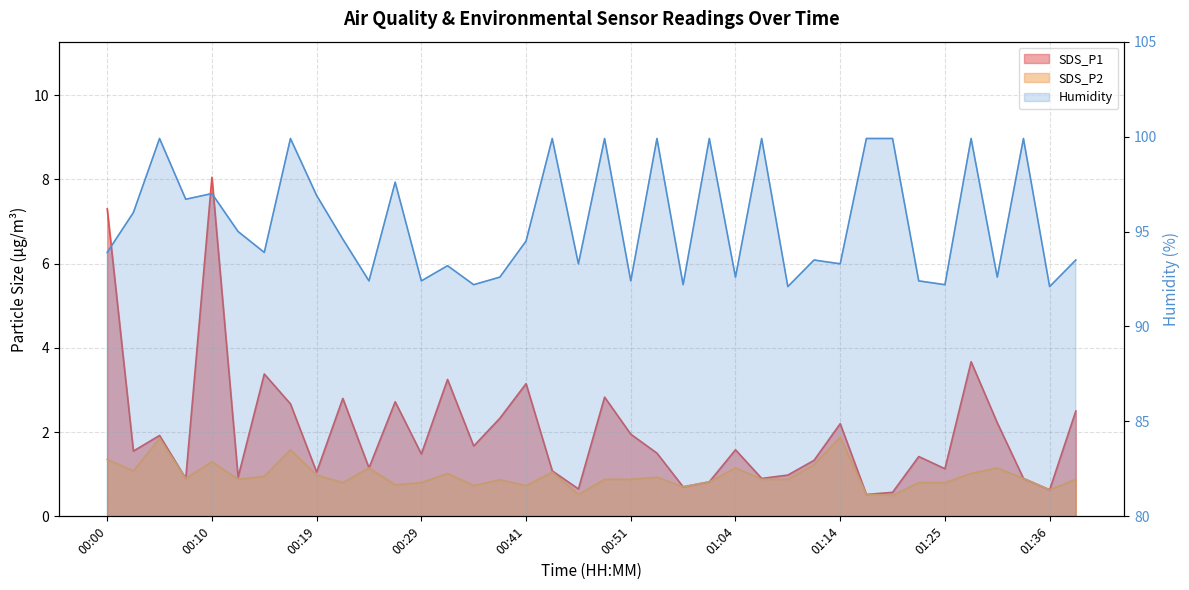

Reading left to right, extract all data points from this chart.

SDS_P1: 7.3	1.6	1.9	0.9	8.1	0.9	3.4	2.7	1.1	2.8	1.1	2.7	1.5	3.2	1.7	2.3	3.1	1.1	0.7	2.8	1.9	1.5	0.7	0.8	1.6	0.9	1.0	1.3	2.2	0.5	0.6	1.4	1.1	3.7	2.2	0.9	0.6	2.5
SDS_P2: 1.4	1.1	1.9	0.9	1.3	0.9	0.9	1.6	1.0	0.8	1.1	0.8	0.8	1.0	0.7	0.9	0.7	1.1	0.5	0.9	0.9	0.9	0.7	0.8	1.1	0.9	0.9	1.2	1.9	0.5	0.5	0.8	0.8	1.0	1.1	0.9	0.6	0.9
Humidity: 93.9	96.0	99.9	96.7	97.0	95.0	93.9	99.9	96.9	94.6	92.4	97.6	92.4	93.2	92.2	92.6	94.5	99.9	93.3	99.9	92.4	99.9	92.2	99.9	92.6	99.9	92.1	93.5	93.3	99.9	99.9	92.4	92.2	99.9	92.6	99.9	92.1	93.5